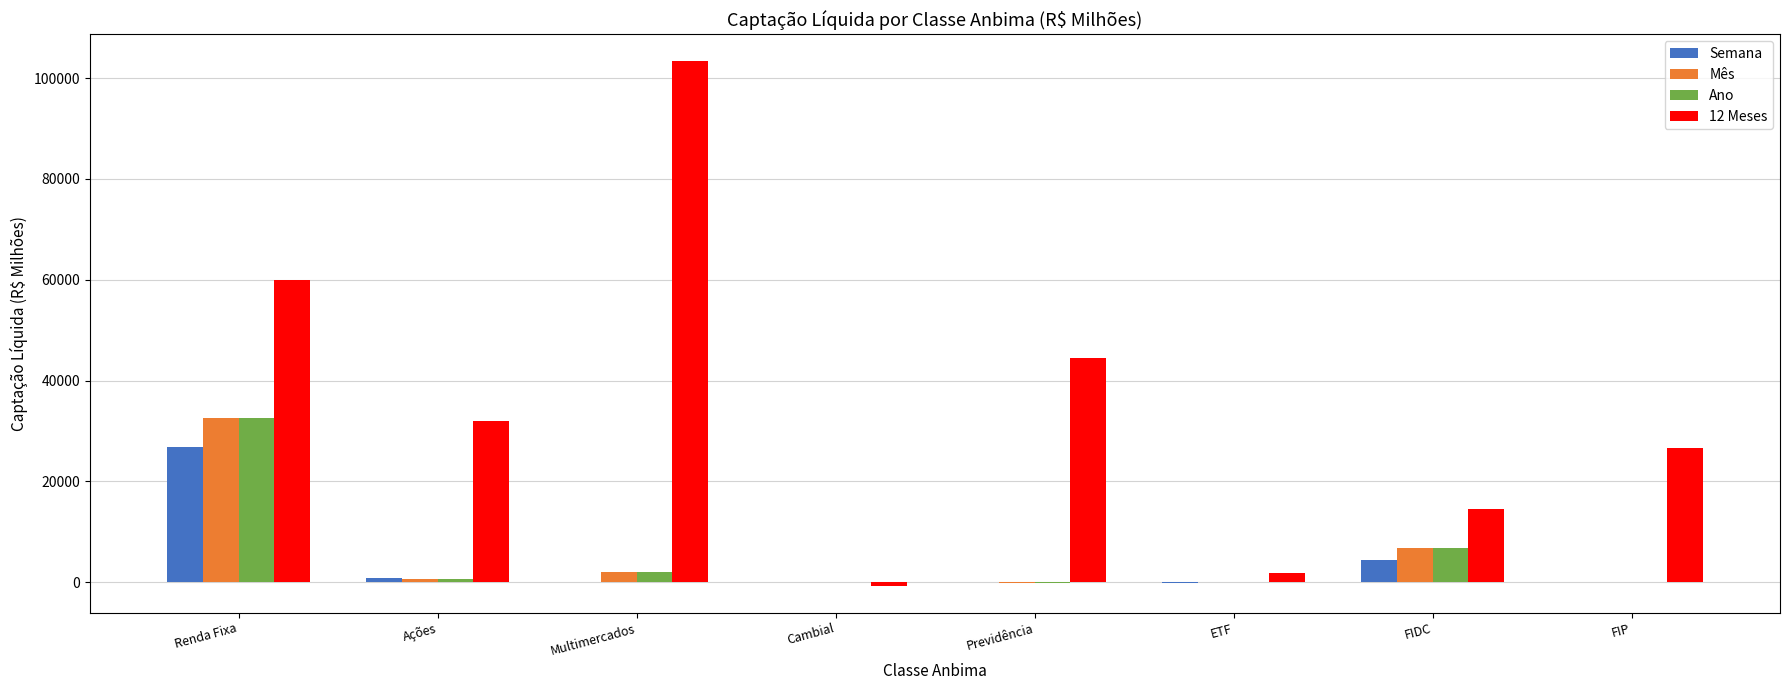

Does the chart contain stacked bars?

No